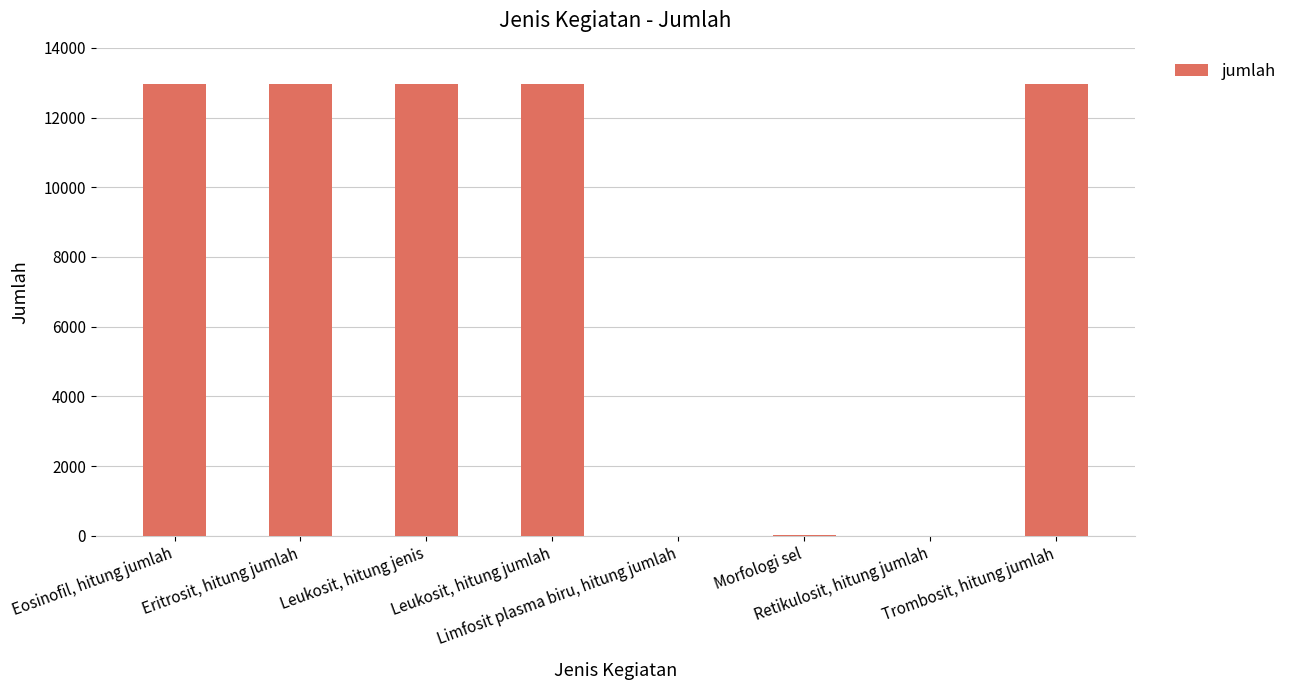

Approximately how many times larger is the value at Eritrosit, hitung jumlah compared to Leukosit, hitung jumlah?

1.0